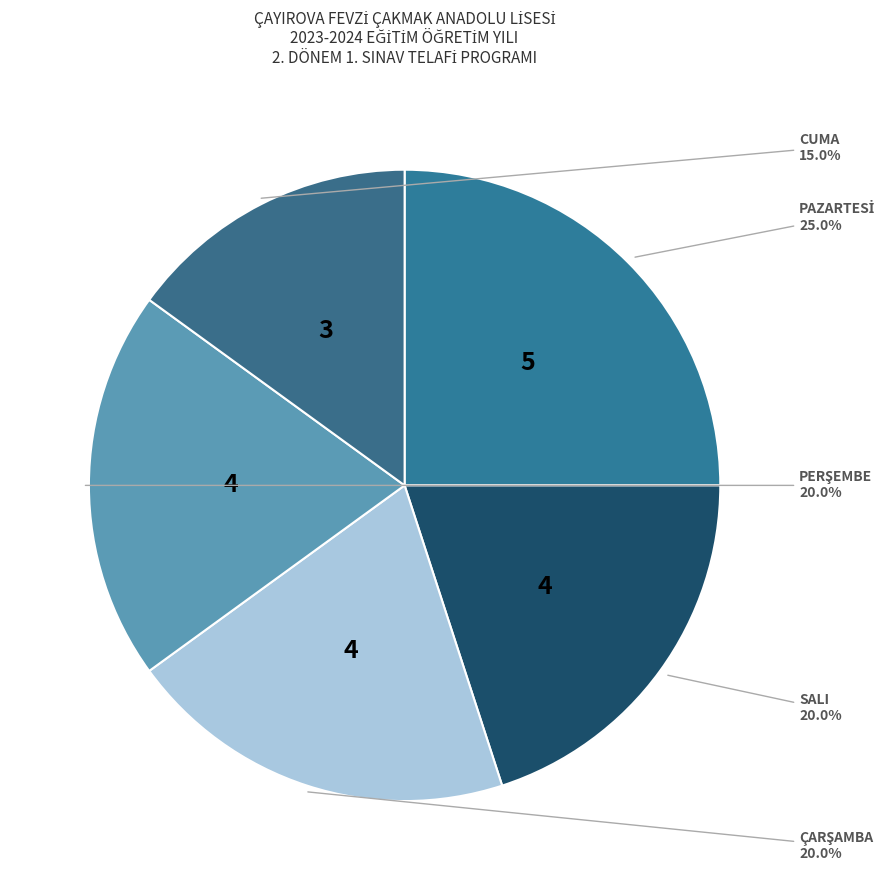

How many segments does this pie chart have?

5